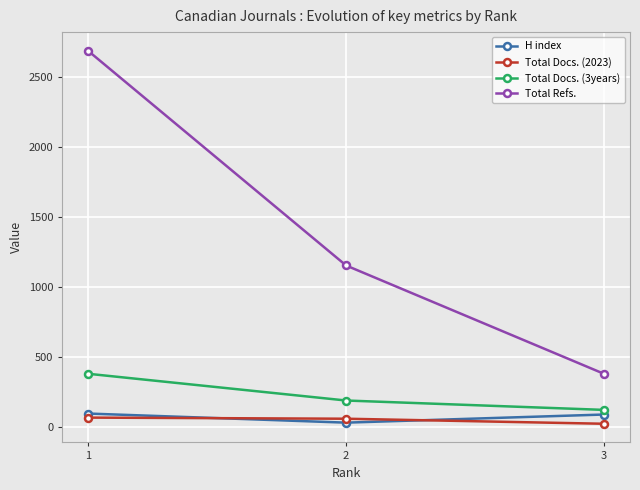

What is the value of the Total Docs. (2023) point at the 1st from the left?

66